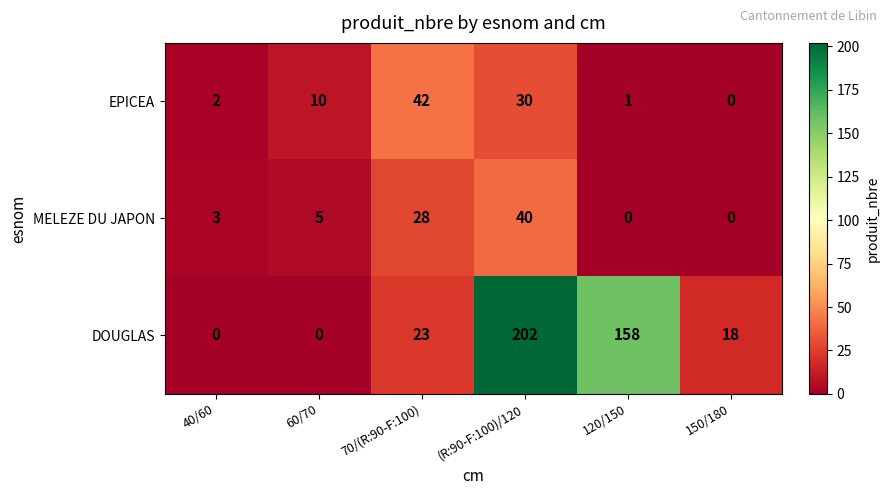

How many categories are shown in the chart?

6